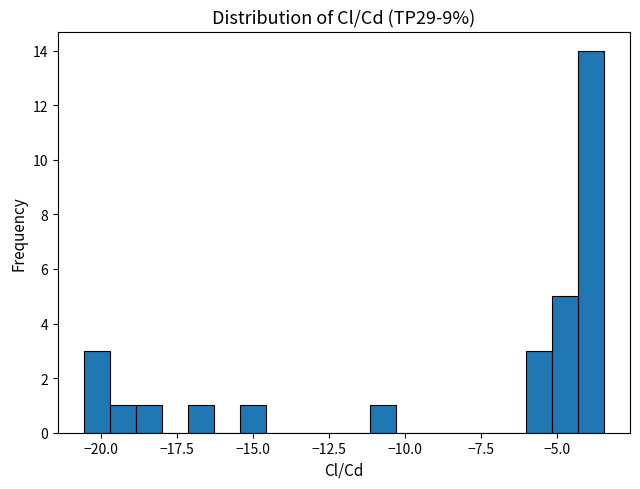

Around what value on the x-axis is the tallest bar? Give the approximate position of its centre, as read against the axis.

-4.0